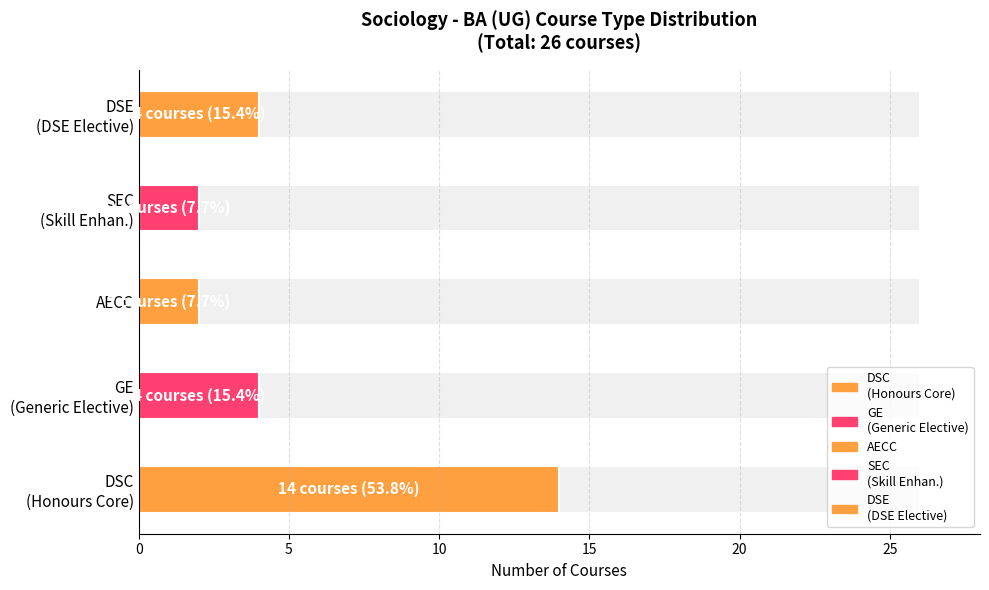

Reading left to right, what are all the values shown in this chart?

DSC (Honours Core): BA (UG) Sociology=14	1=14	2=14	3=14	4=14
GE (Generic Elective): BA (UG) Sociology=4	1=4	2=4	3=4	4=4
AECC: BA (UG) Sociology=2	1=2	2=2	3=2	4=2
SEC (Skill Enhancement): BA (UG) Sociology=2	1=2	2=2	3=2	4=2
DSE (Discipline Specific Elective): BA (UG) Sociology=4	1=4	2=4	3=4	4=4